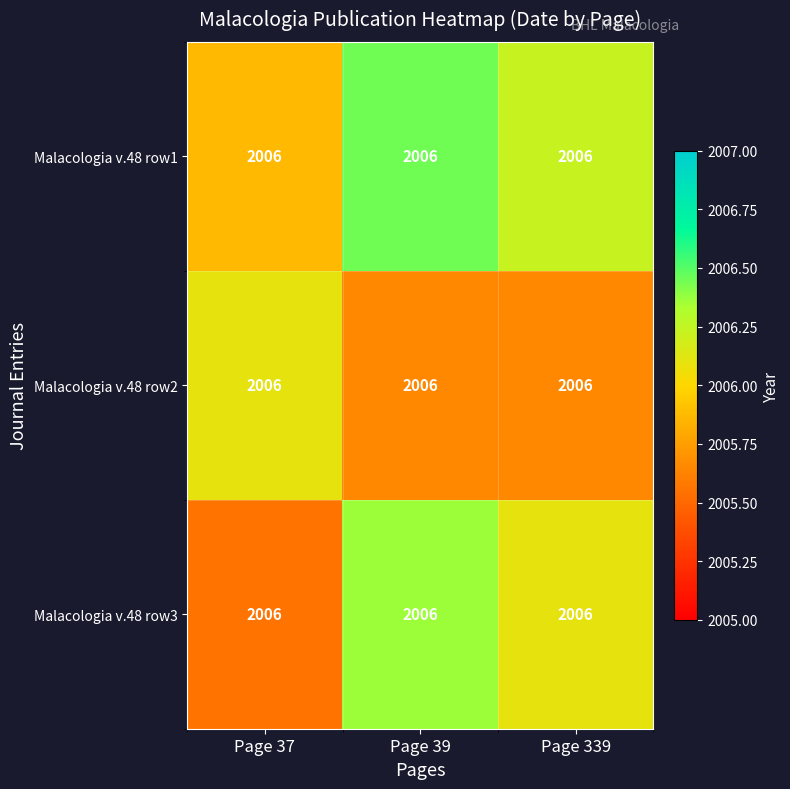

At which label does Malacologia v.48 row3 first exceed 2006?

Page 39